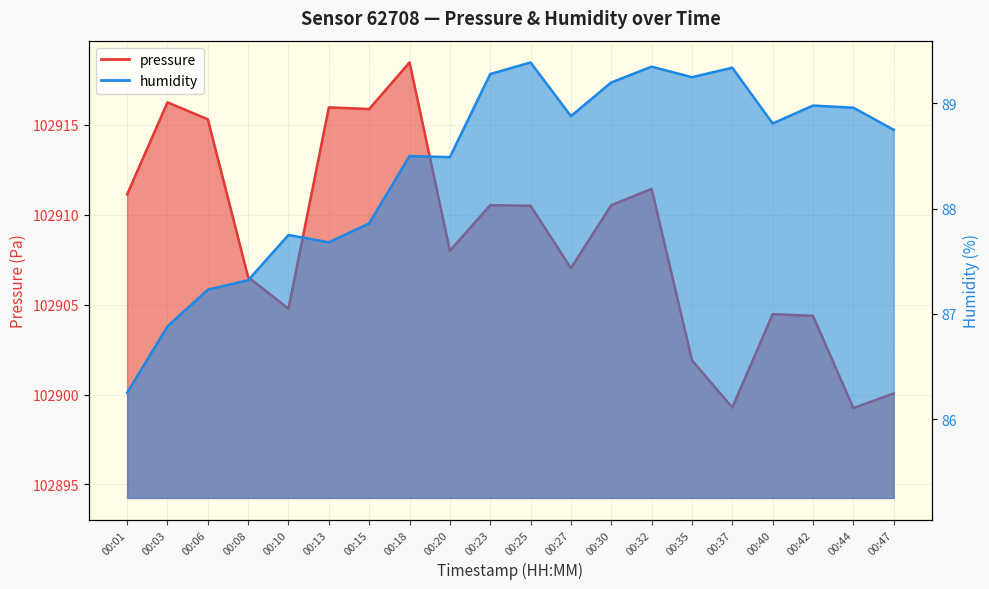

What is the smallest value displayed?

86.2